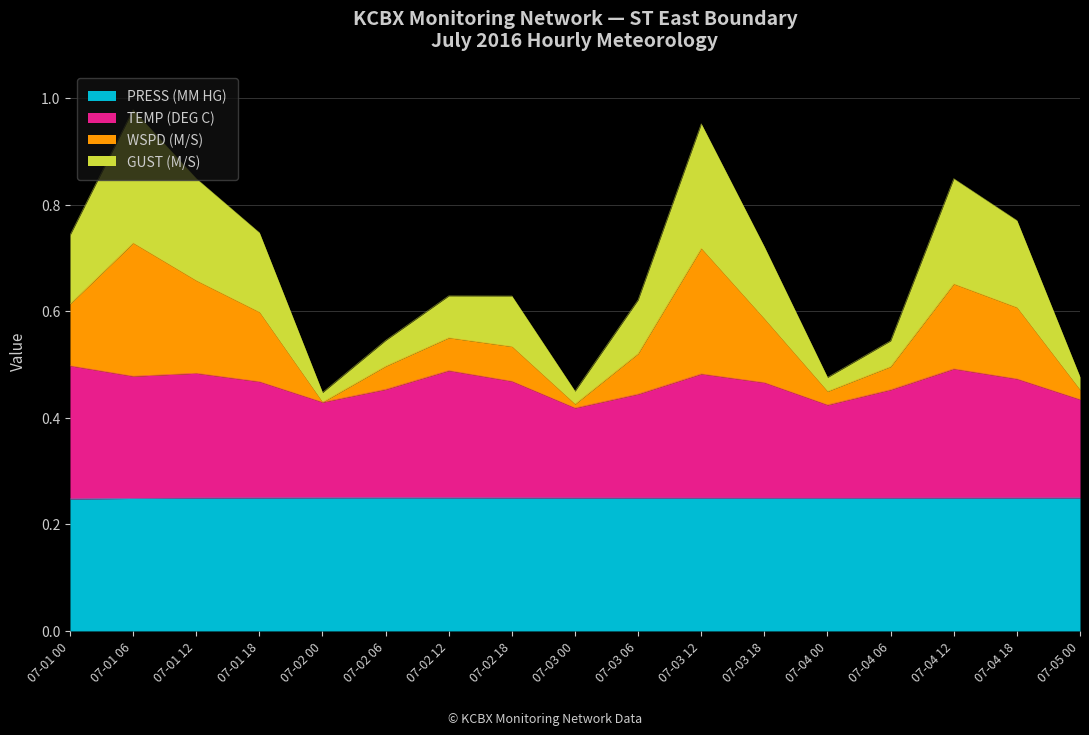

The value of TEMP (DEG C) at 07-03 18 is 0.5. True or false?

True